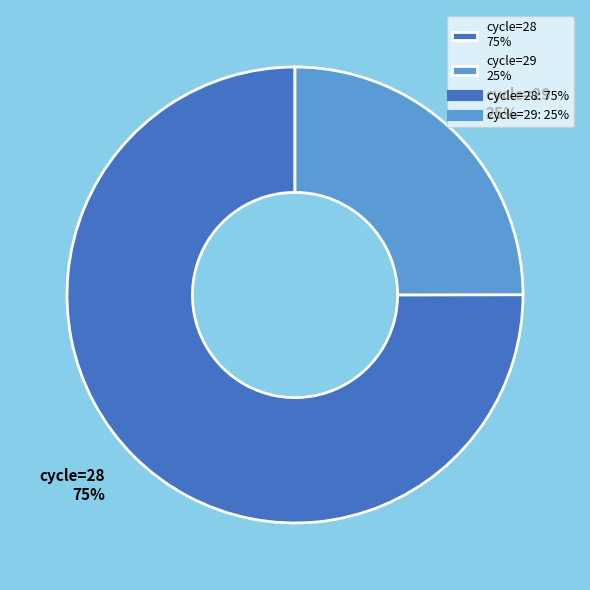

Which has a higher value, cycle=29 25% or cycle=28 75%?

cycle=28 75%